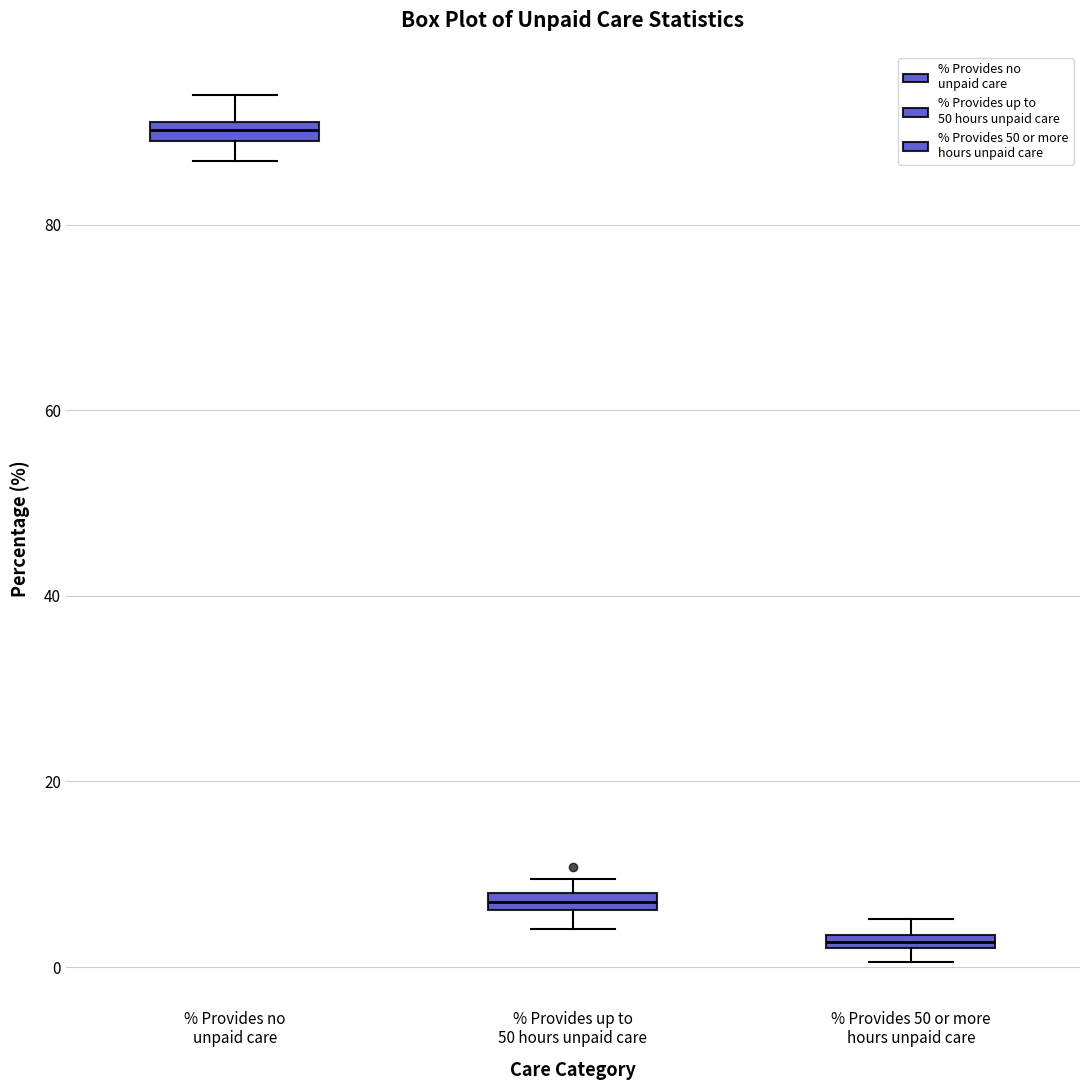

Where is the upper edge of the box for % Provides up to 50 hours unpaid care on the y-axis? The values are not printed on the chart, so give them approximately, as read against the axis.

8